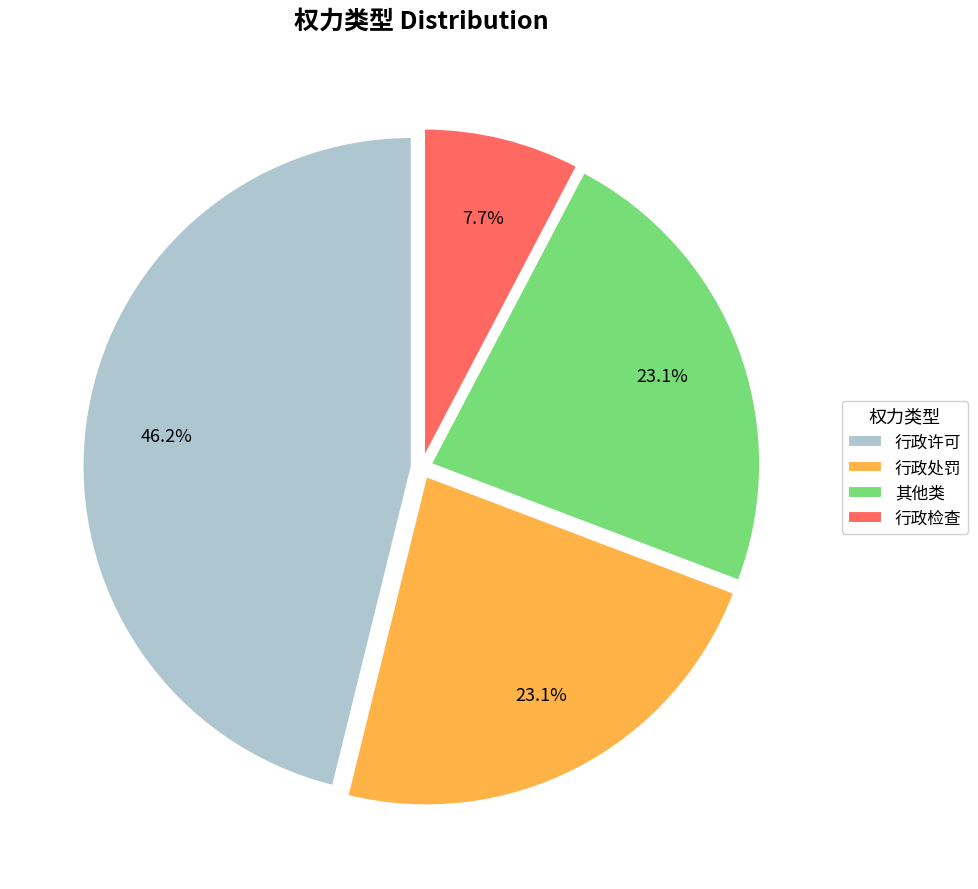

Approximately how many times larger is the value at 行政许可 compared to 行政检查?

6.0